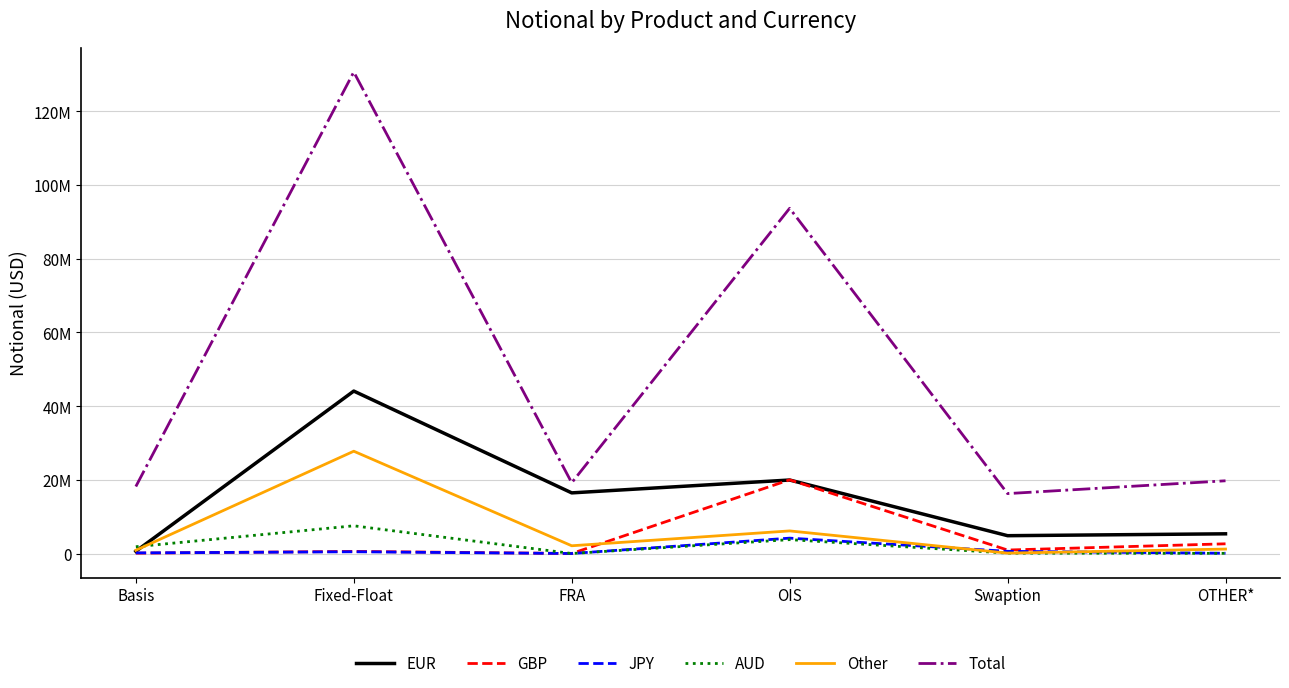

True or false: Total has more than 0 points higher than both neighbors.

True